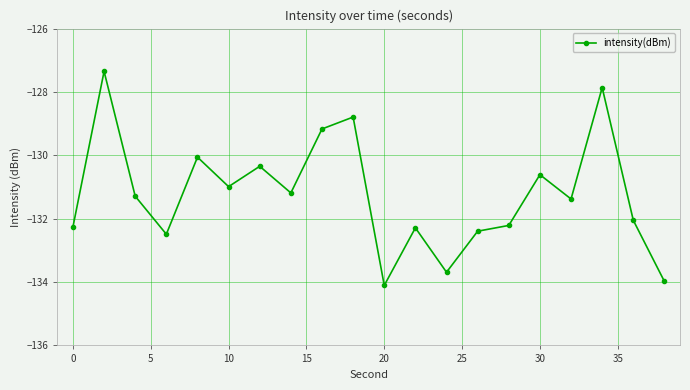

What is the sum of all values?

-2624.5